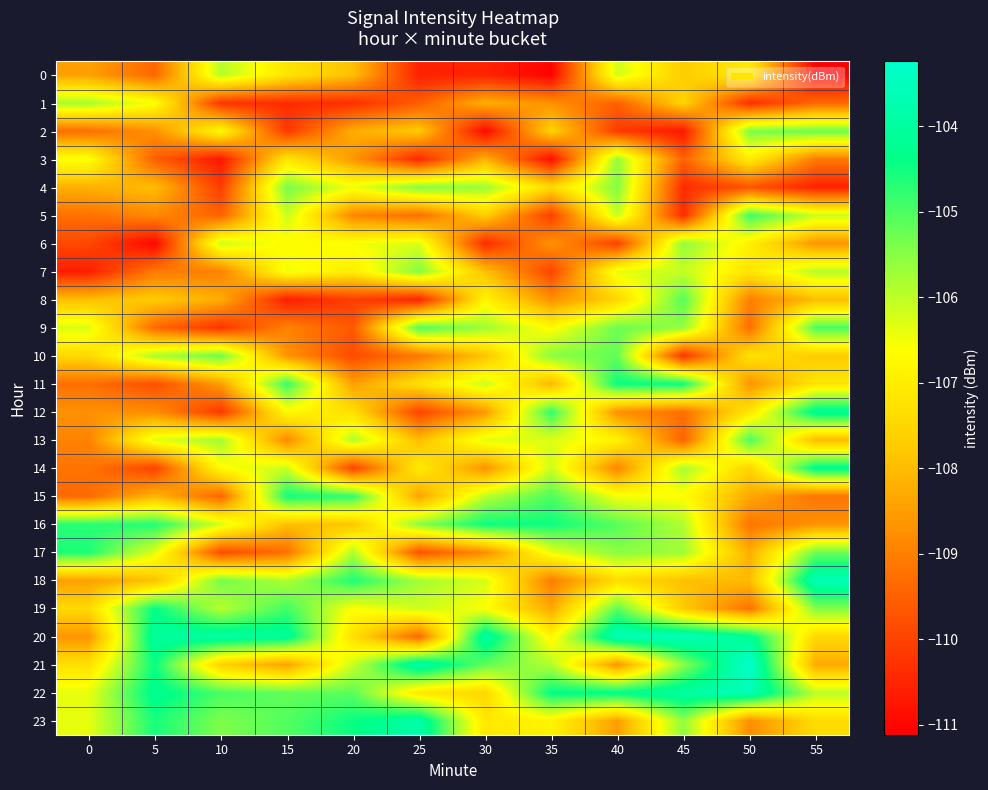

Reading right to left, extract all data points from this chart.

0: 55=-111.1	50=-107.0	45=-107.7	40=-106.2	35=-111.1	30=-110.5	25=-110.6	20=-107.9	15=-107.2	10=-105.9	5=-109.4	0=-108.4
1: 55=-109.4	50=-110.3	45=-107.6	40=-109.5	35=-108.7	30=-108.2	25=-109.6	20=-110.3	15=-110.4	10=-110.2	5=-106.6	0=-105.8
2: 55=-105.2	50=-105.4	45=-110.7	40=-110.1	35=-107.6	30=-111.0	25=-107.7	20=-108.2	15=-110.2	10=-106.7	5=-108.7	0=-109.3
3: 55=-109.1	50=-107.0	45=-109.5	40=-105.6	35=-110.9	30=-108.2	25=-110.5	20=-108.6	15=-107.2	10=-110.7	5=-109.5	0=-106.5
4: 55=-110.6	50=-109.7	45=-110.4	40=-105.4	35=-107.4	30=-105.7	25=-105.5	20=-106.5	15=-105.4	10=-110.1	5=-108.0	0=-108.2
5: 55=-106.1	50=-104.9	45=-110.4	40=-106.1	35=-110.1	30=-107.7	25=-109.3	20=-108.9	15=-106.1	10=-109.5	5=-108.8	0=-109.2
6: 55=-108.7	50=-106.9	45=-105.5	40=-110.1	35=-108.7	30=-110.4	25=-106.3	20=-106.6	15=-106.7	10=-106.1	5=-111.0	0=-109.9
7: 55=-105.9	50=-107.2	45=-106.1	40=-106.4	35=-110.0	30=-107.9	25=-105.5	20=-107.0	15=-106.5	10=-109.0	5=-109.1	0=-110.6
8: 55=-108.0	50=-109.0	45=-105.1	40=-107.5	35=-108.7	30=-106.8	25=-110.5	20=-110.1	15=-110.6	10=-108.3	5=-107.7	0=-107.9
9: 55=-105.0	50=-109.3	45=-105.6	40=-105.2	35=-106.7	30=-105.7	25=-105.0	20=-109.7	15=-108.9	10=-110.3	5=-109.4	0=-106.3
10: 55=-107.7	50=-107.2	45=-110.3	40=-105.2	35=-105.5	30=-107.9	25=-109.1	20=-109.9	15=-108.7	10=-105.2	5=-105.8	0=-107.5
11: 55=-107.2	50=-108.7	45=-104.5	40=-104.4	35=-108.1	30=-106.1	25=-107.3	20=-108.5	15=-104.8	10=-108.5	5=-109.8	0=-109.3
12: 55=-104.1	50=-107.1	45=-109.3	40=-108.7	35=-104.8	30=-108.6	25=-110.0	20=-107.3	15=-106.7	10=-110.2	5=-108.7	0=-108.7
13: 55=-108.0	50=-105.0	45=-109.5	40=-106.9	35=-106.3	30=-106.4	25=-108.0	20=-105.9	15=-108.8	10=-105.7	5=-106.3	0=-108.9
14: 55=-104.2	50=-107.6	45=-105.8	40=-108.9	35=-106.1	30=-108.7	25=-107.0	20=-110.0	15=-106.1	10=-106.7	5=-110.0	0=-109.2
15: 55=-109.2	50=-108.3	45=-106.6	40=-106.5	35=-105.0	30=-106.0	25=-108.4	20=-104.8	15=-104.5	10=-109.4	5=-108.1	0=-109.4
16: 55=-108.7	50=-109.2	45=-105.9	40=-105.1	35=-104.5	30=-104.5	25=-105.5	20=-107.8	15=-107.9	10=-106.2	5=-104.7	0=-104.7
17: 55=-105.3	50=-108.2	45=-105.7	40=-105.5	35=-106.4	30=-108.8	25=-109.8	20=-105.9	15=-109.3	10=-109.9	5=-106.3	0=-104.6
18: 55=-103.6	50=-108.0	45=-107.9	40=-107.4	35=-109.0	30=-106.2	25=-105.7	20=-104.6	15=-105.9	10=-105.3	5=-107.9	0=-108.5
19: 55=-105.5	50=-109.2	45=-107.7	40=-105.1	35=-108.3	30=-106.6	25=-106.1	20=-106.6	15=-104.9	10=-105.9	5=-104.4	0=-107.4
20: 55=-107.5	50=-104.2	45=-103.5	40=-103.6	35=-106.8	30=-103.9	25=-109.4	20=-107.3	15=-104.1	10=-103.9	5=-104.0	0=-108.6
21: 55=-108.3	50=-103.2	45=-105.5	40=-108.7	35=-105.9	30=-105.2	25=-103.8	20=-106.1	15=-108.5	10=-107.6	5=-104.5	0=-107.3
22: 55=-106.0	50=-103.6	45=-103.9	40=-104.3	35=-104.4	30=-107.5	25=-107.1	20=-105.1	15=-105.2	10=-105.0	5=-104.2	0=-106.4
23: 55=-107.4	50=-108.8	45=-105.6	40=-108.5	35=-106.9	30=-107.1	25=-103.9	20=-104.5	15=-105.1	10=-105.4	5=-104.6	0=-106.4